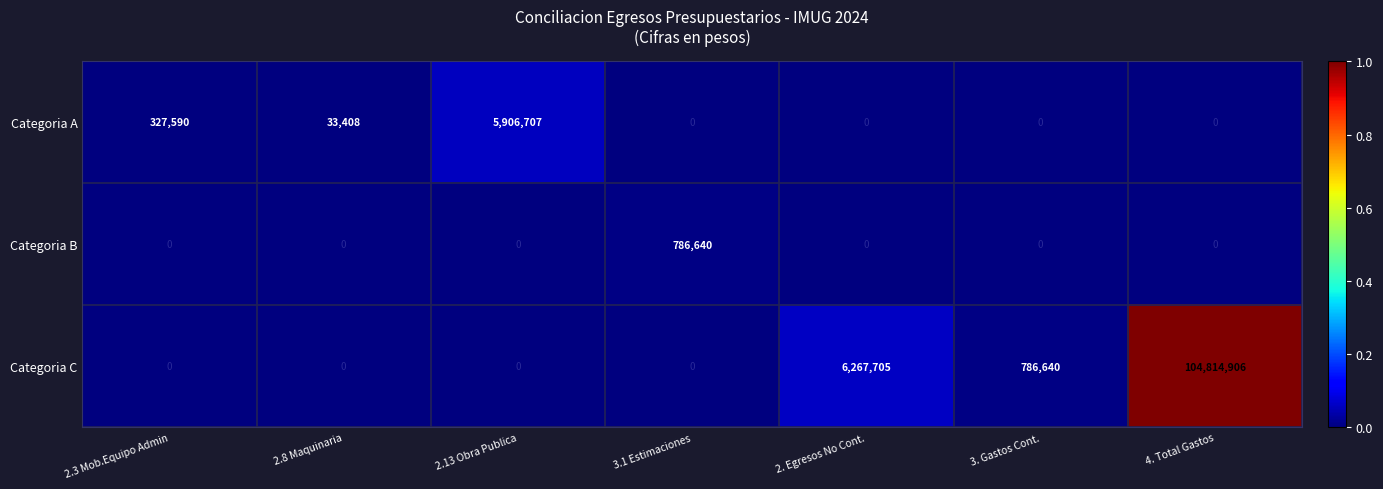

What is the sum of all Categoria B values?

786640